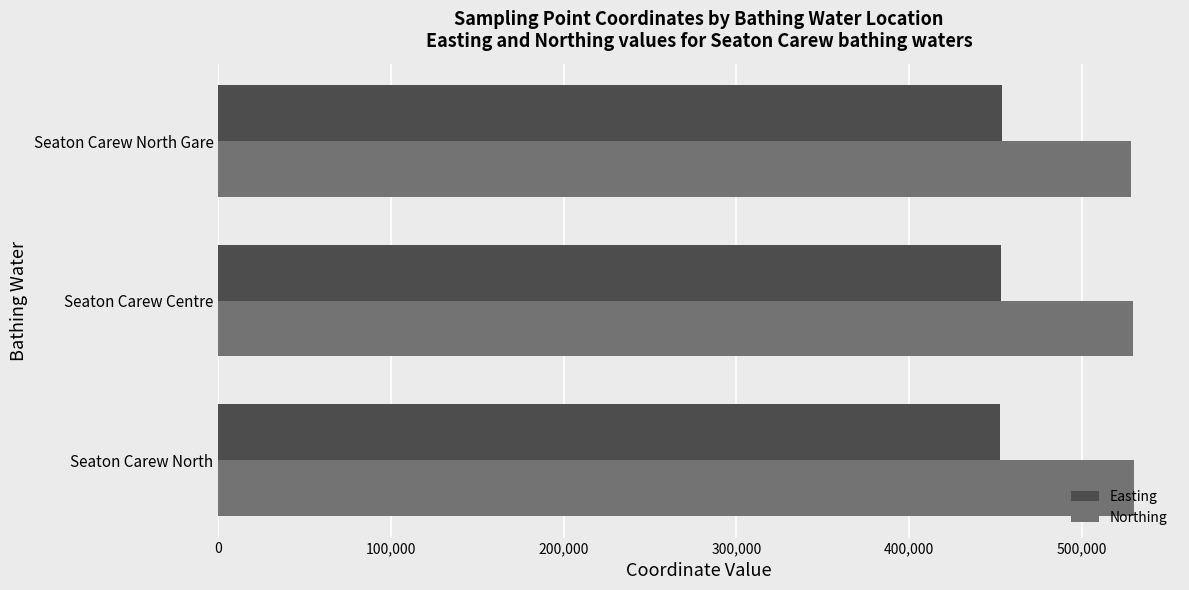

What is the difference between the highest and lowest values at Seaton Carew North Gare?

74600